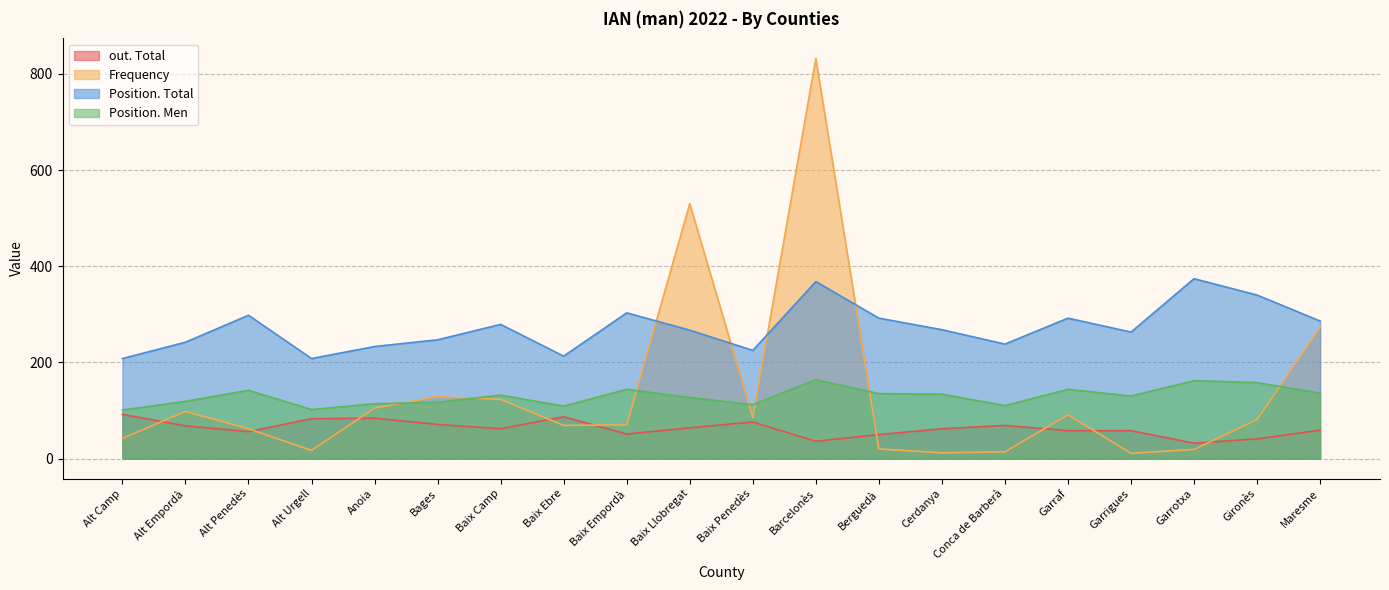

What position from the right is Anoia?

16